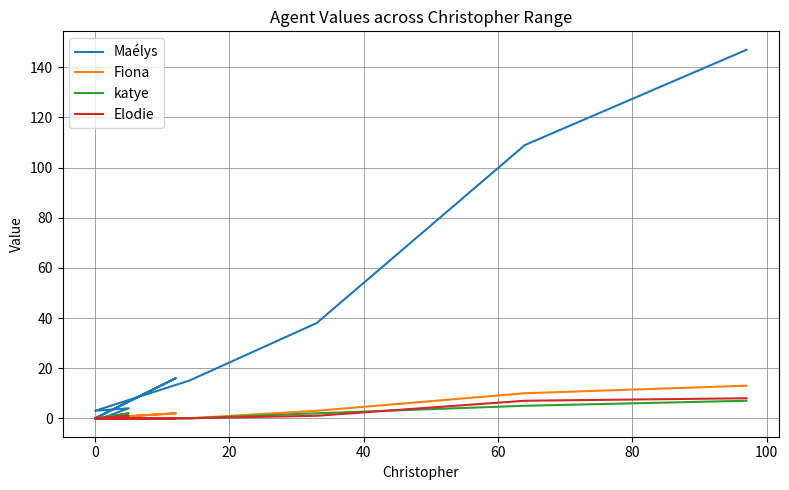

At how many categories does at least one series exceed 7?

5